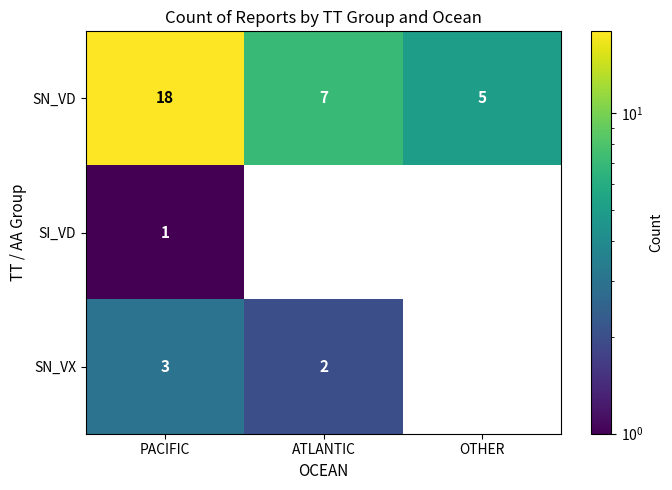

Count the SN_VD values in the range 5 to 18.

3